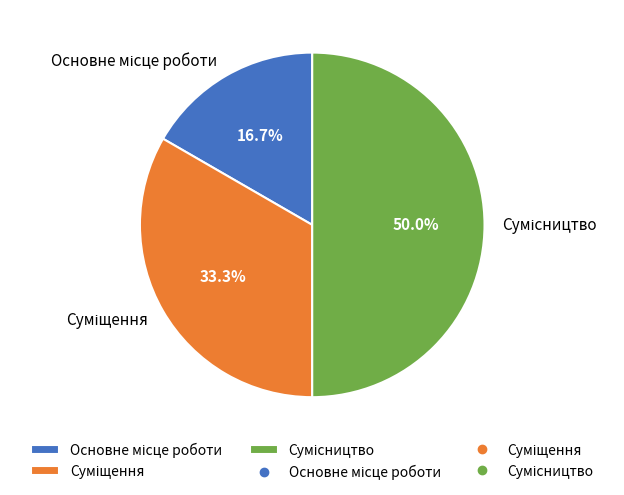

Count the number of slices in the pie.

3